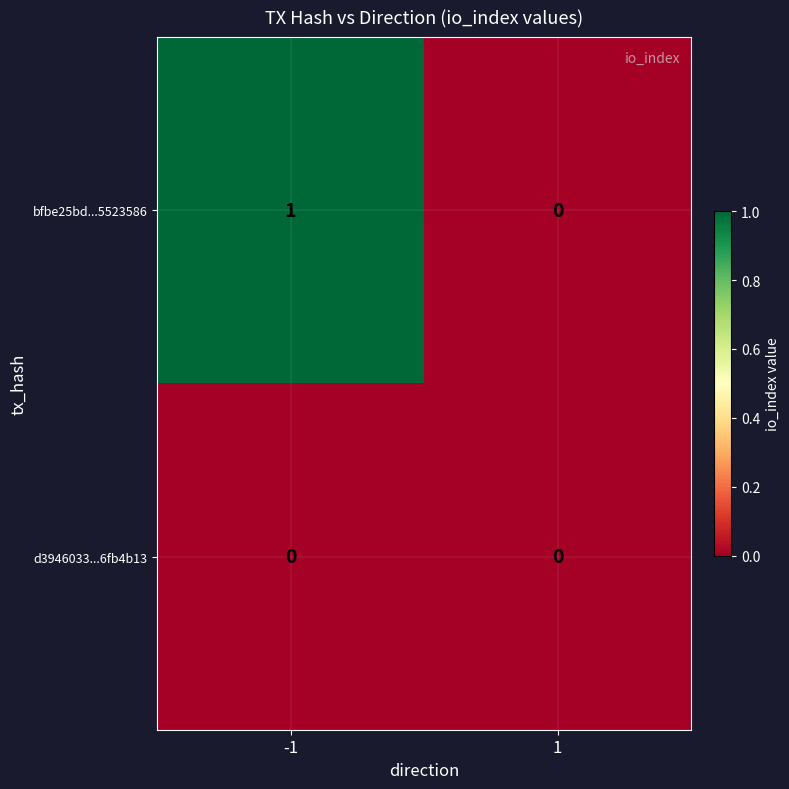

Rank the series at -1 from lowest to highest value.

d3946033...6fb4b13, bfbe25bd...5523586